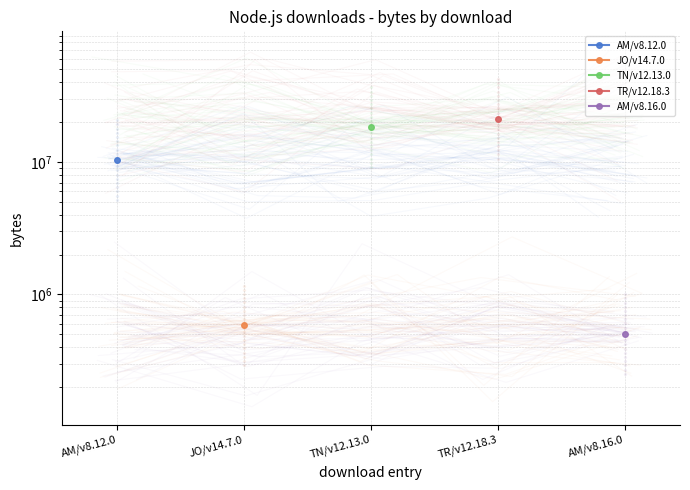

At how many categories does at least one series exceed 10062825?

3